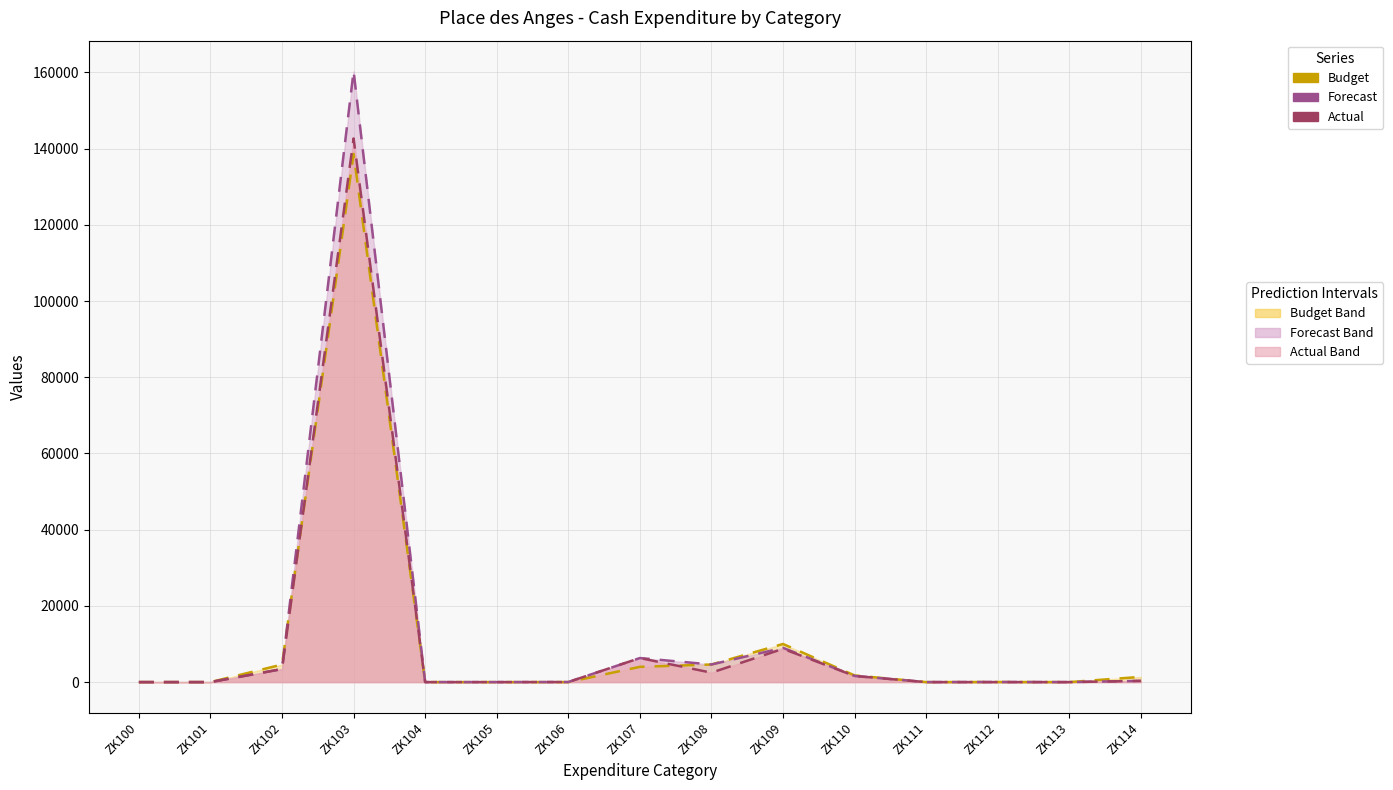

What is the total value across all series at ZK108?

11702.0